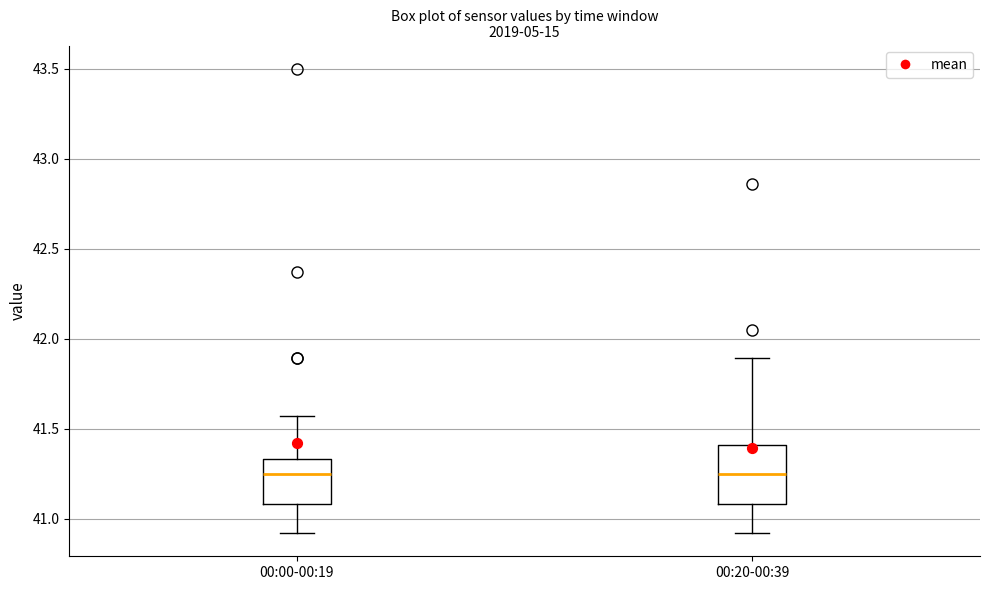

Reading left to right, read every box against the y-axis: the position of its median line, the range the box covers, and the ends of its whiskers. The values are not printed on the chart, so give them approximately, as read against the axis.

00:00-00:19: median 41.25, box 41.10 to 41.35, whiskers 40.90 to 41.55
00:20-00:39: median 41.25, box 41.10 to 41.40, whiskers 40.90 to 41.90